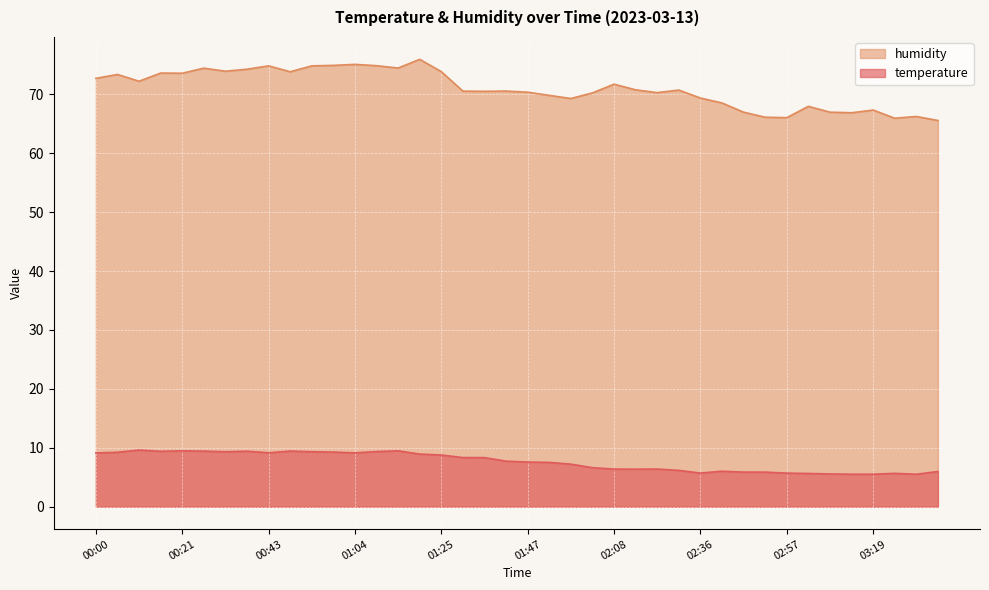

What is the value of the humidity point at the 38th from the left?

65.9